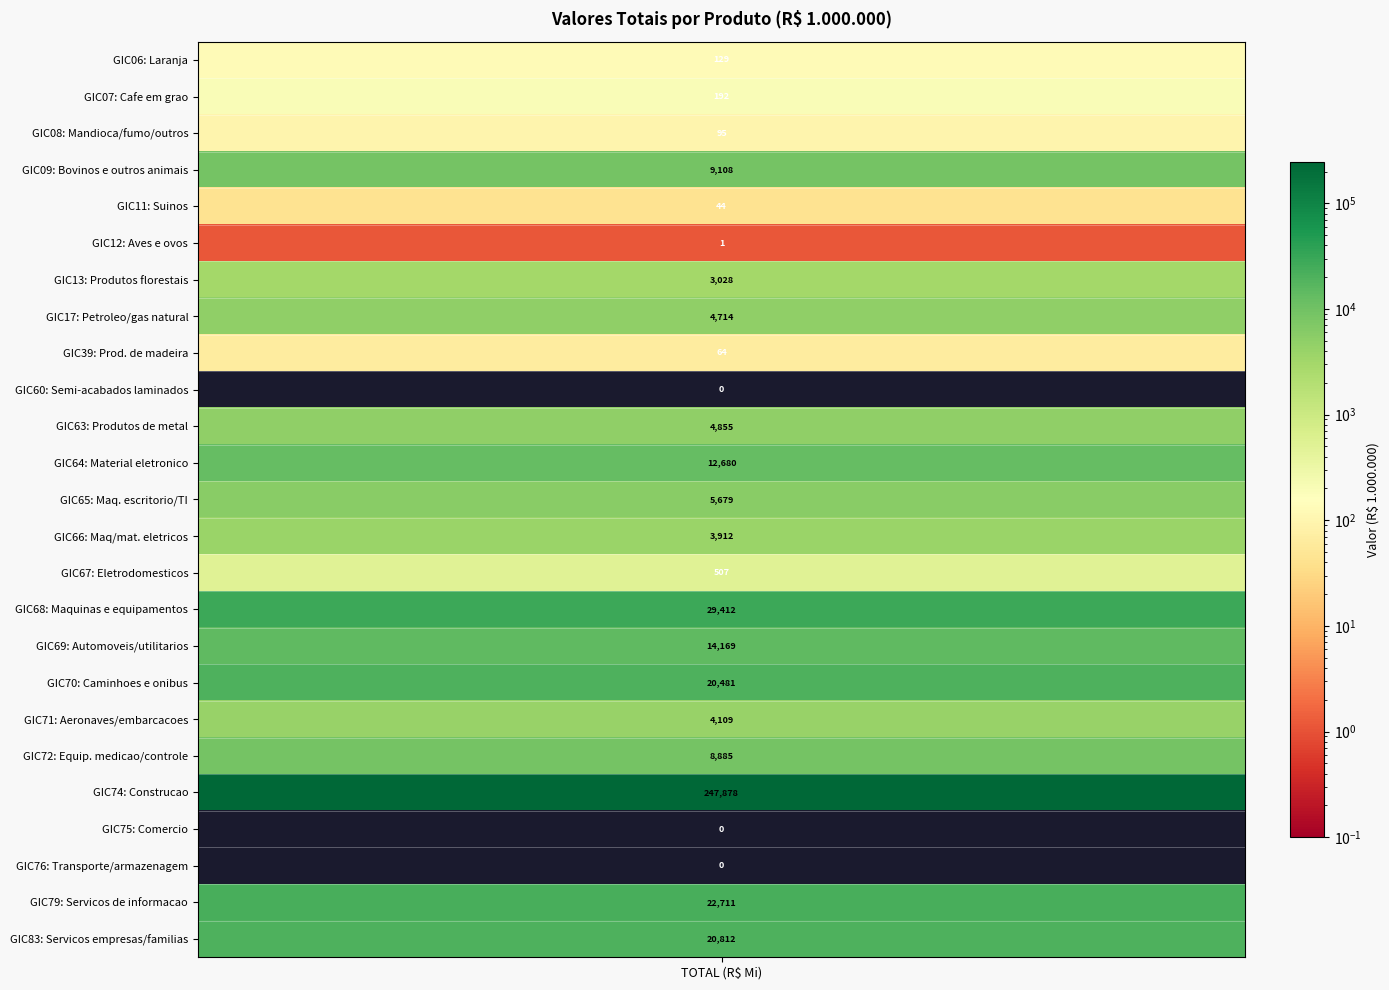

At which label is the value closest to 123938?

GIC68